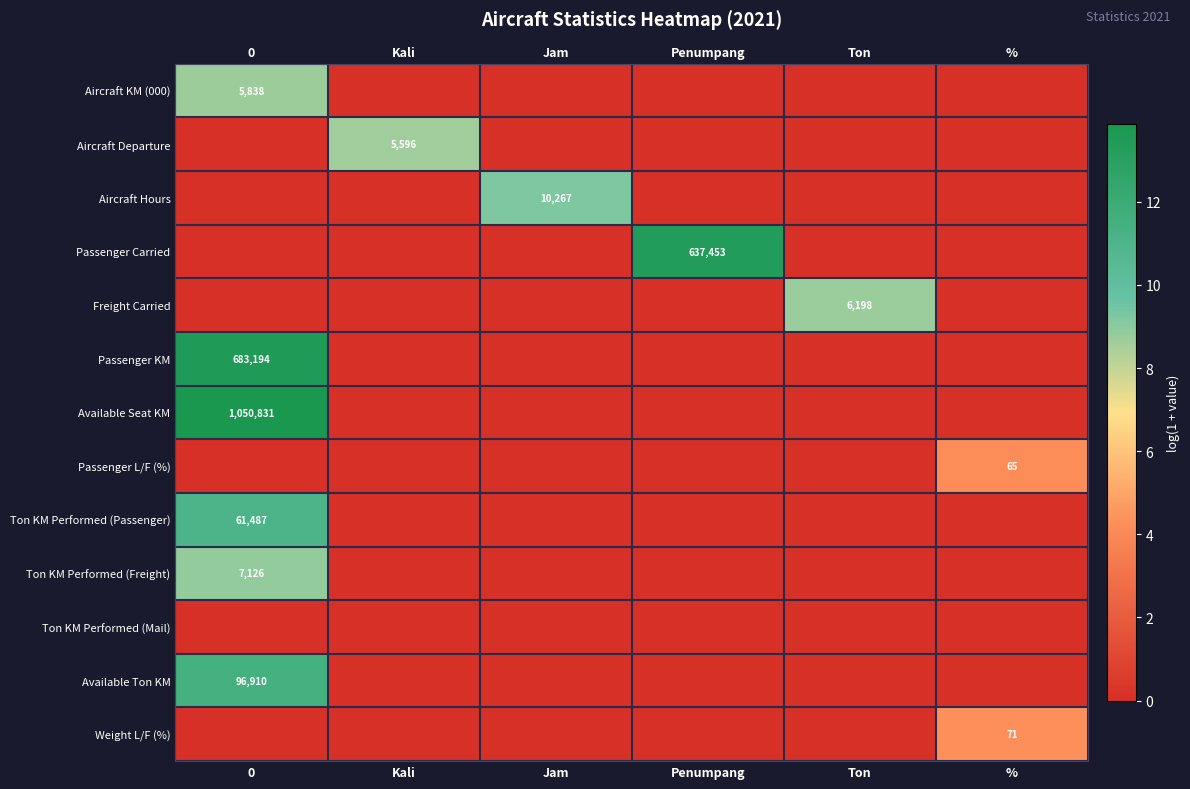

The value of Freight Carried at Ton is 6198. True or false?

True